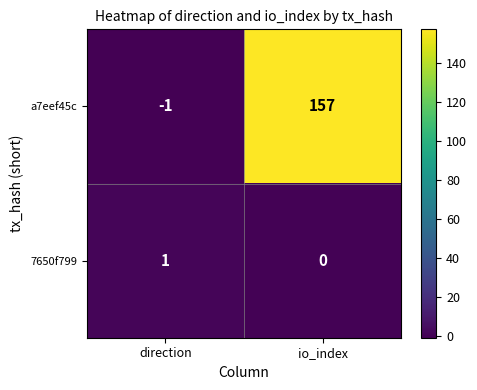

How many series are shown in this chart?

2